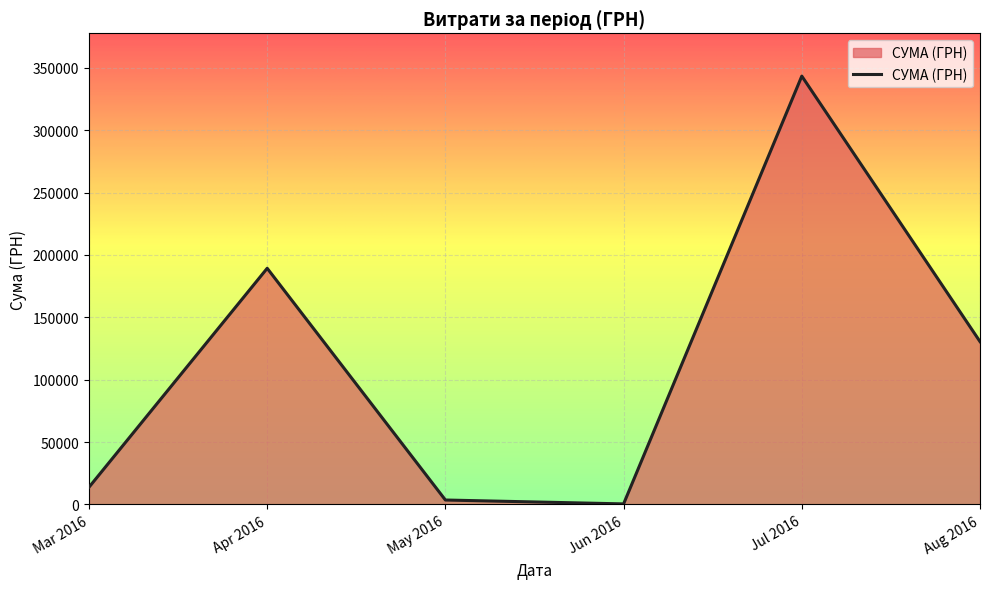

How many lines are shown in the chart?

1